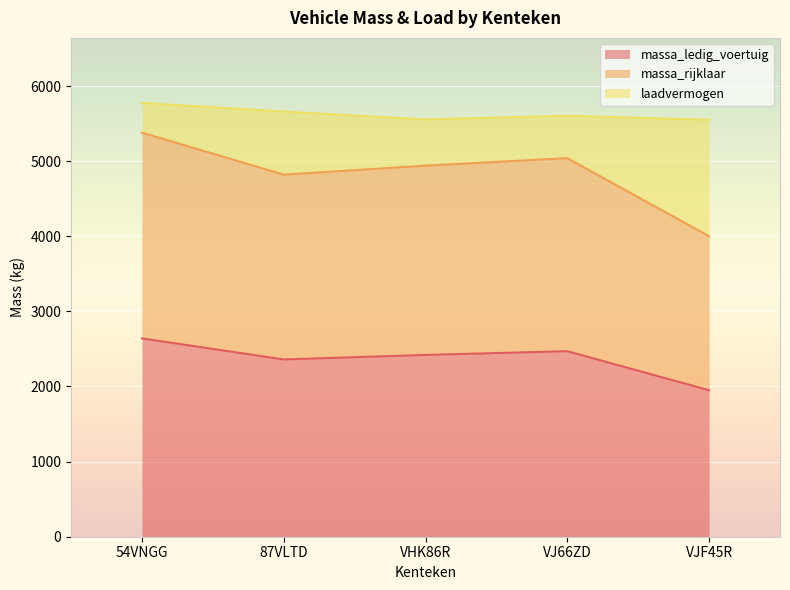

What are all the series names shown in the legend?

massa_ledig_voertuig, massa_rijklaar, laadvermogen